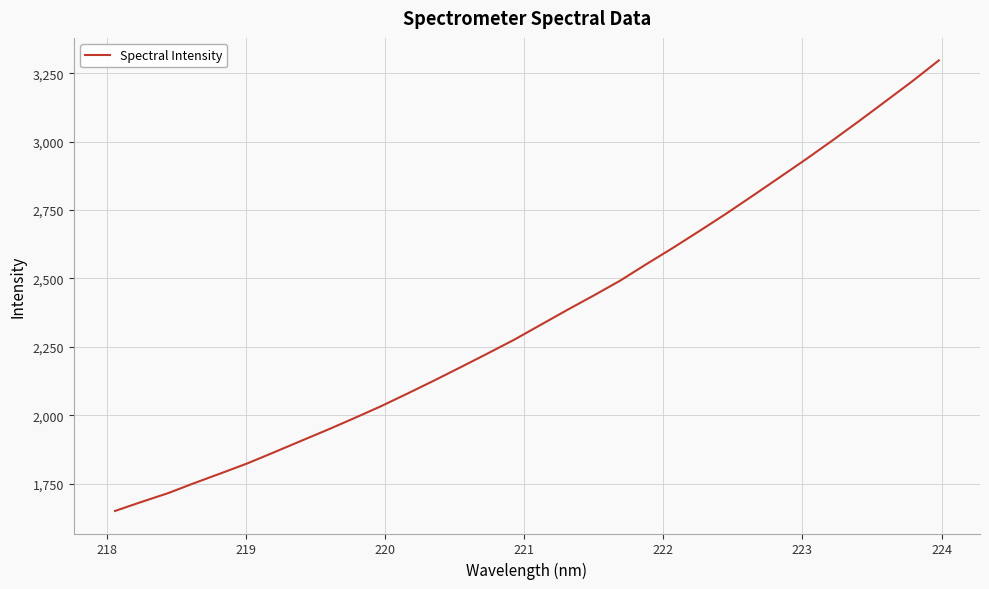

Reading left to right, transcribe all the data shown in this chart.

1649.7	1682.9	1715.0	1752.2	1788.0	1824.5	1865.0	1906.1	1946.9	1989.2	2032.6	2079.1	2126.5	2175.4	2224.9	2275.2	2329.7	2384.2	2437.2	2491.8	2552.9	2612.4	2674.2	2737.3	2802.7	2869.2	2935.9	3004.8	3075.5	3147.9	3220.7	3296.9